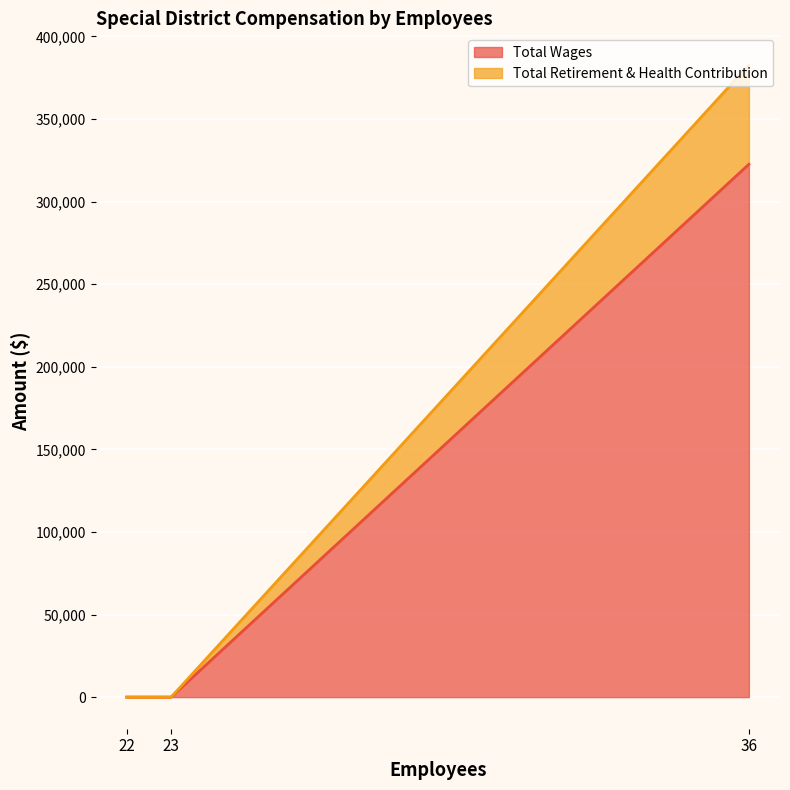

What value does the Total Retirement & Health Contribution series have at 36?

60133